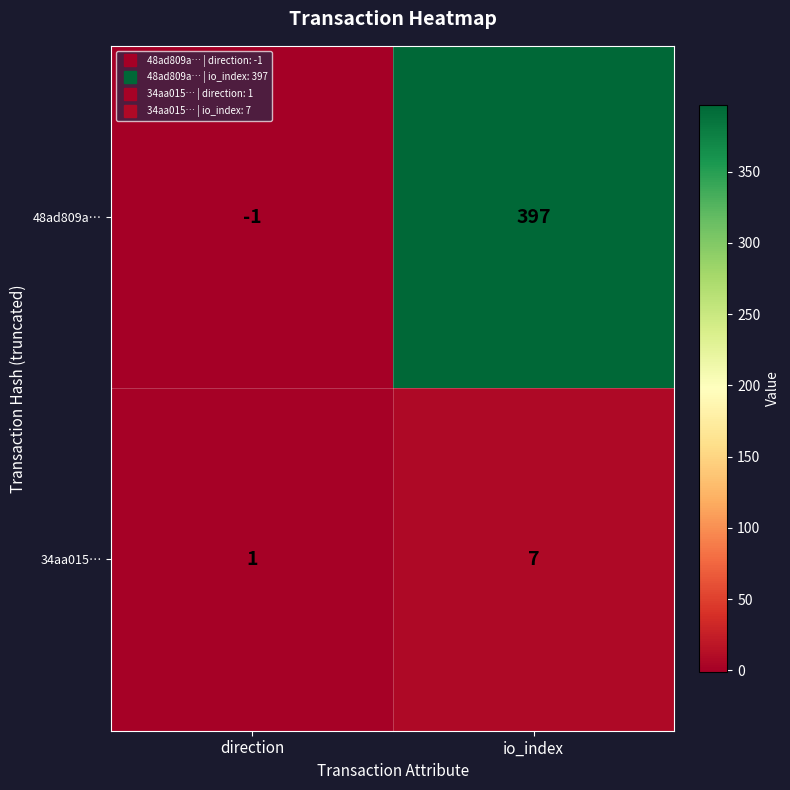

At which category does the chart reach its minimum across all series?

direction